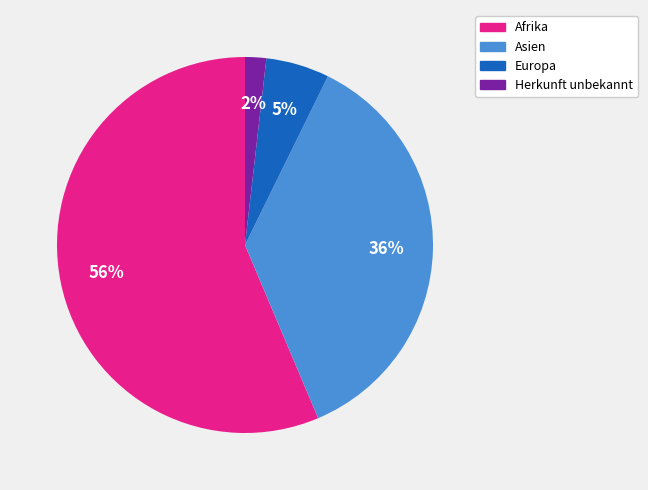

Is there a majority slice in this chart?

Yes